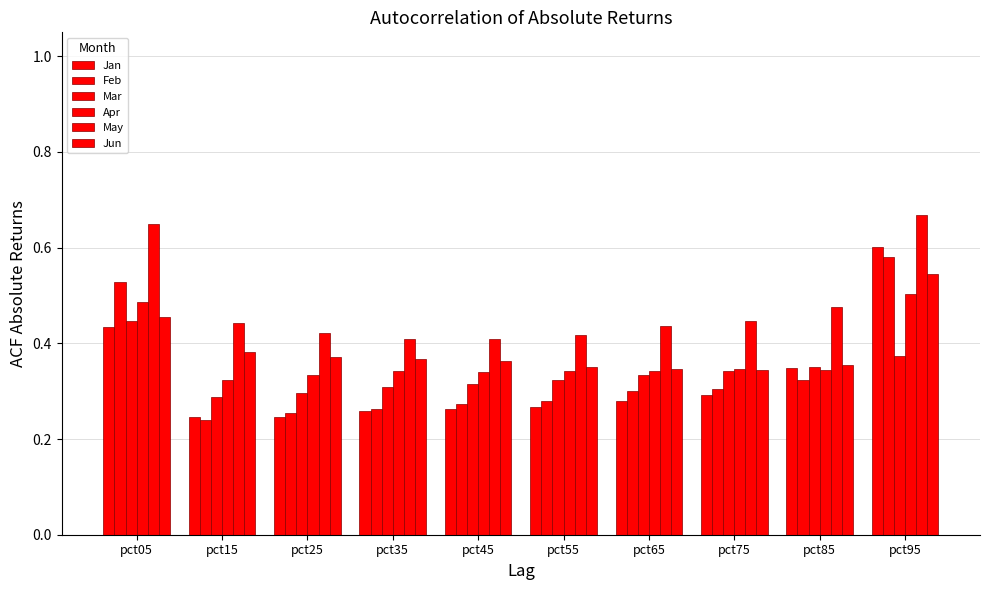

Count the number of data series in this chart.

6